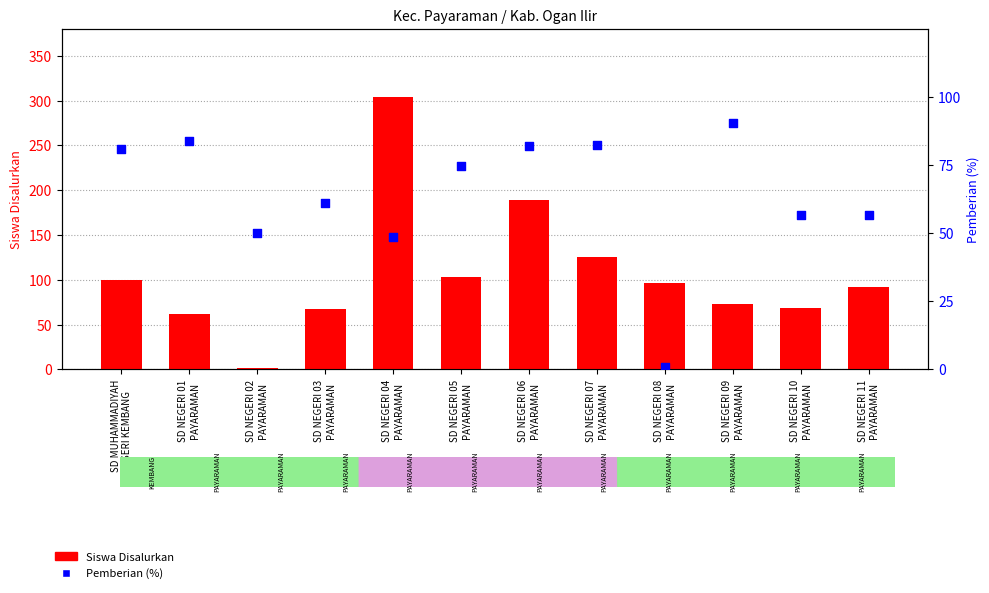

At which category is the sum across all series the highest?

SD NEGERI 04
PAYARAMAN